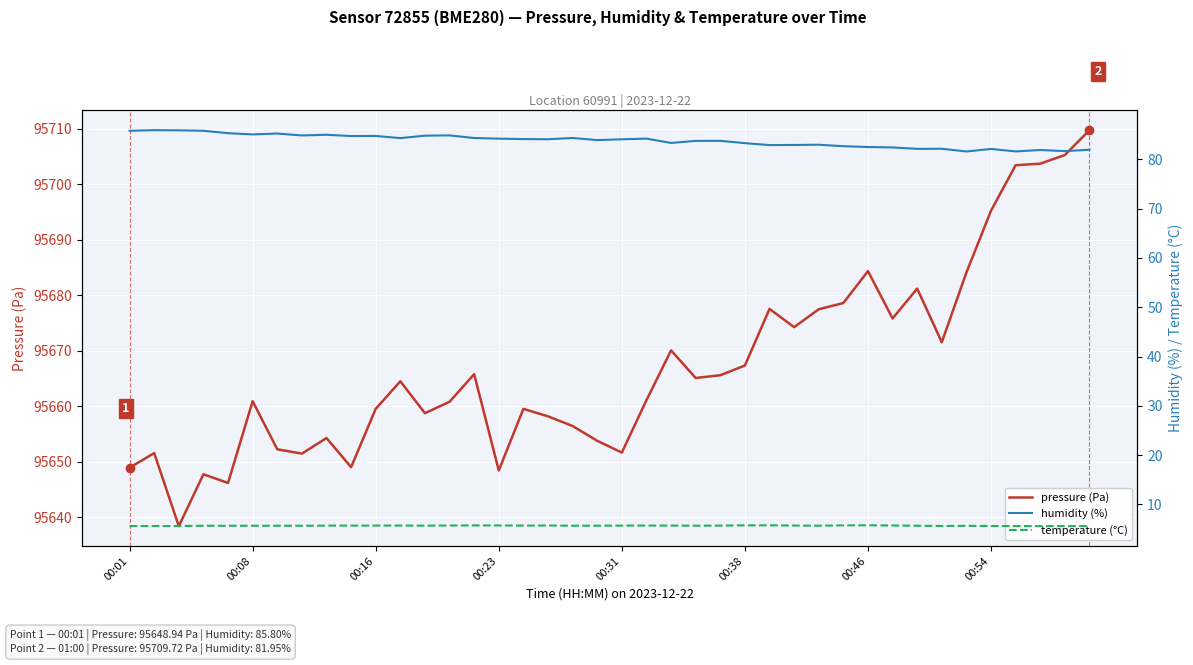

Which series changed the most between 21 and 27?

pressure (Pa)